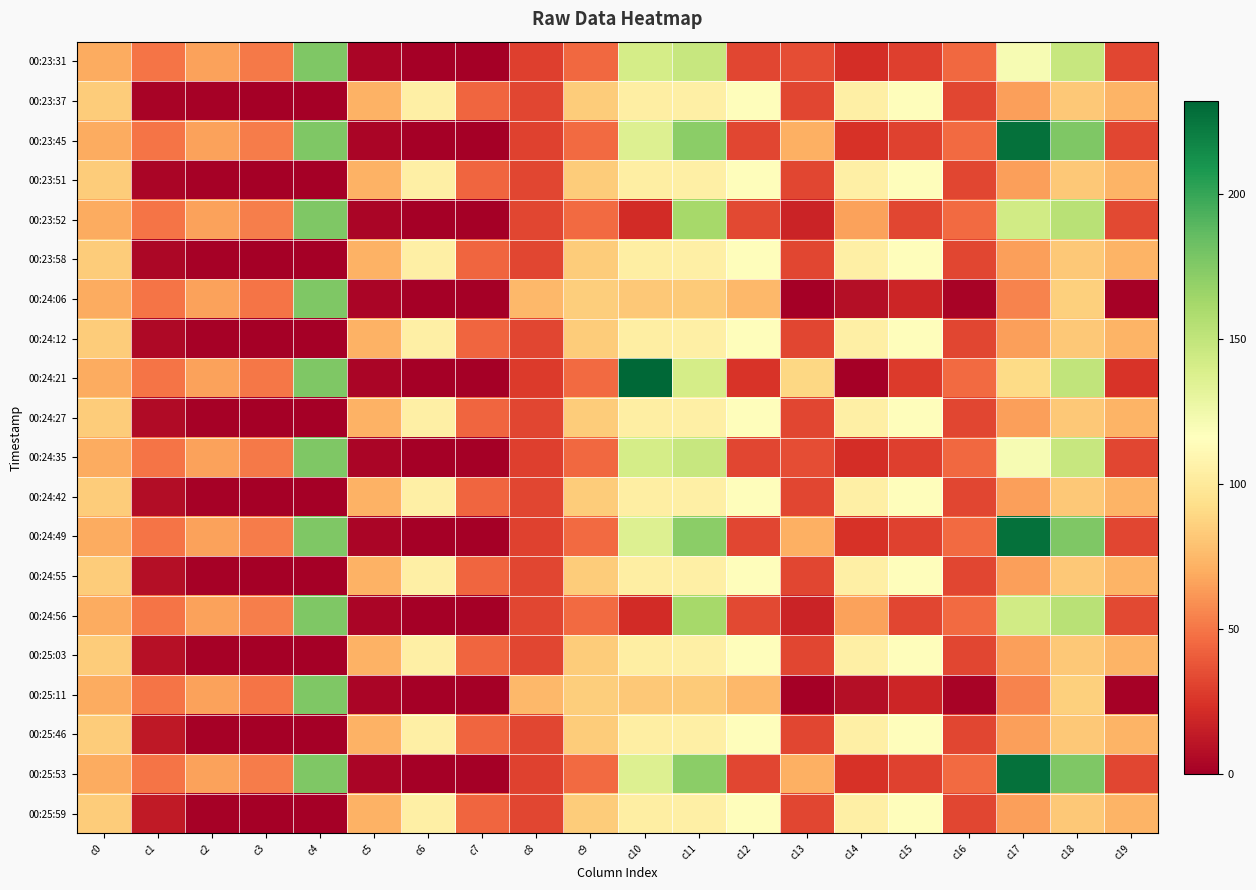

At c9, list the series in order from largest to smallest.

00:24:06, 00:25:11, 00:23:37, 00:23:51, 00:23:58, 00:24:12, 00:24:27, 00:24:42, 00:24:55, 00:25:03, 00:25:46, 00:25:59, 00:23:45, 00:23:52, 00:24:21, 00:24:49, 00:24:56, 00:25:53, 00:23:31, 00:24:35